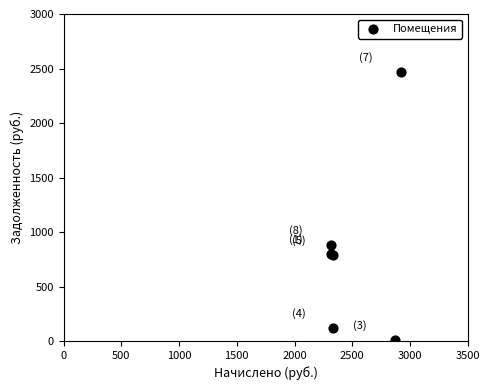

What Y value in the scatter plot is closest to 1241?

881.7